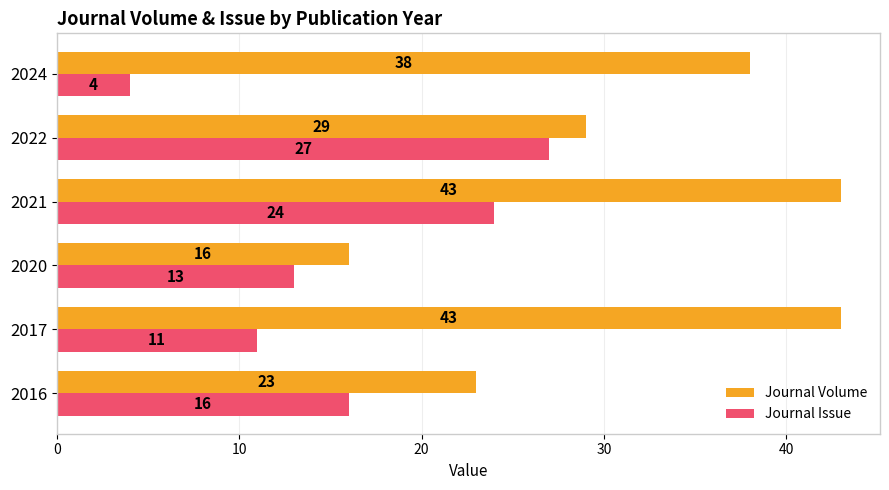

How many Journal Volume values are between 23 and 43?

5